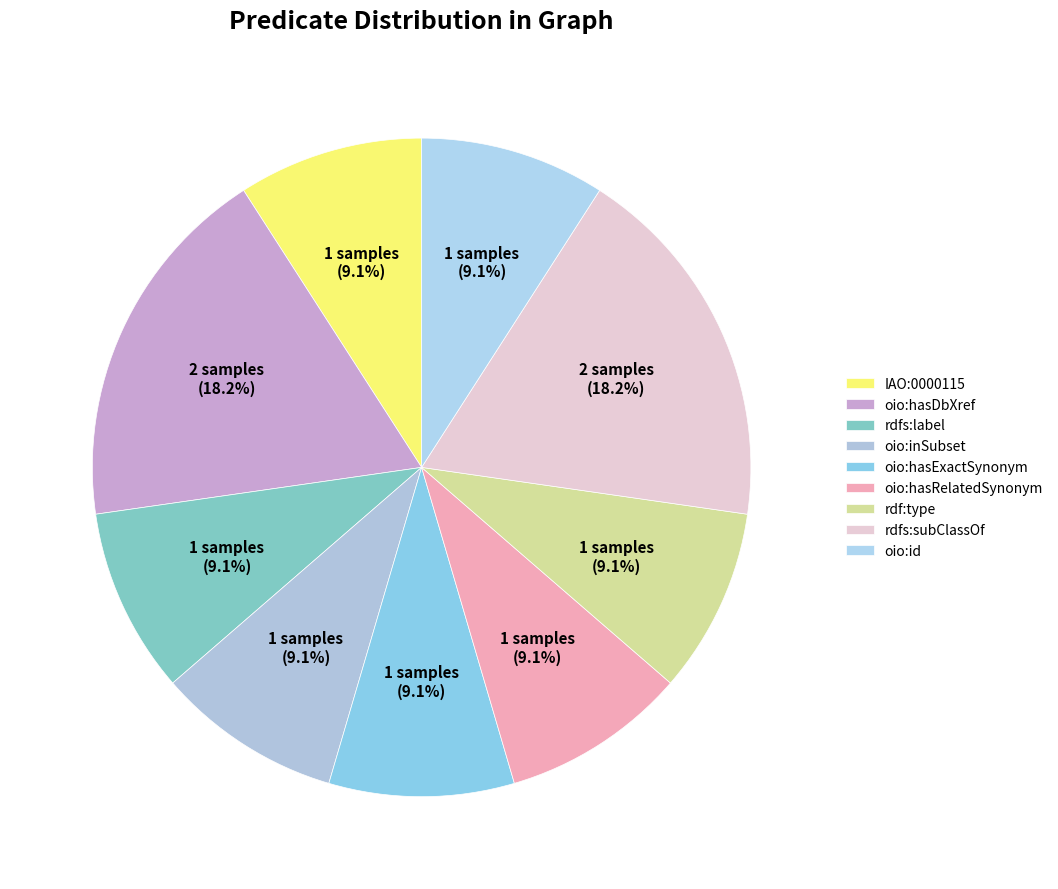

What is the ratio of the value at oio:inSubset to the value at rdf:type?

1.0